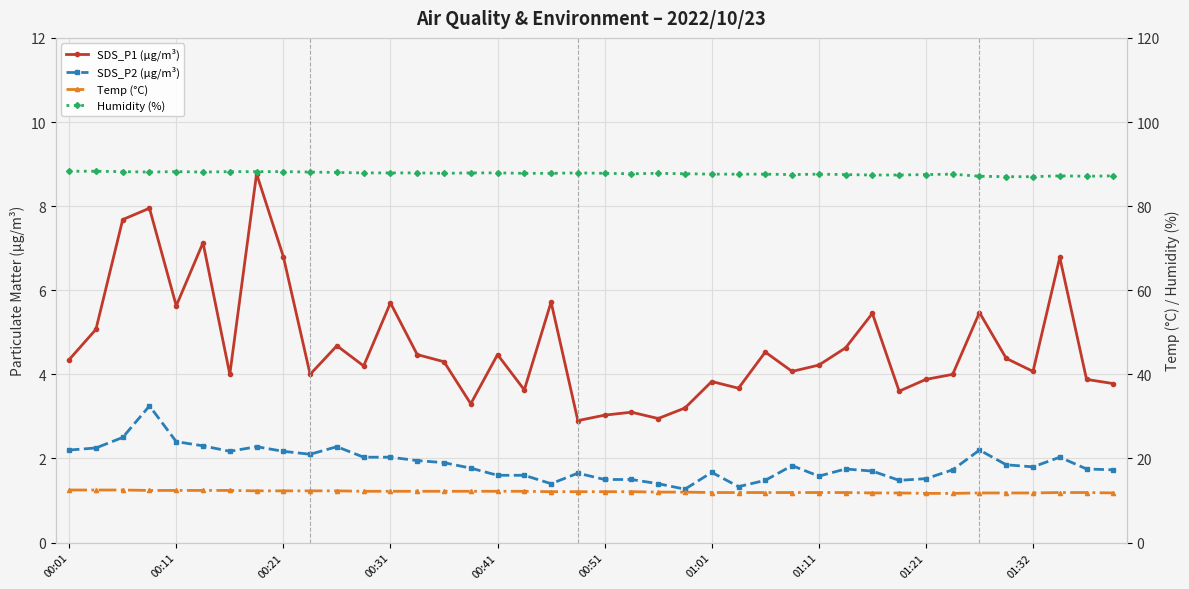

Rank the categories by SDS_P2 (µg/m³) value from lowest to highest.

23, 25, 18, 22, 26, 31, 20, 21, 32, 28, 16, 17, 19, 24, 30, 33, 39, 29, 38, 15, 36, 27, 35, 14, 13, 11, 12, 37, 01:32, 01:01, 01:21, 00:01, 34, 00:11, 01:11, 10, 00:51, 00:41, 00:21, 00:31